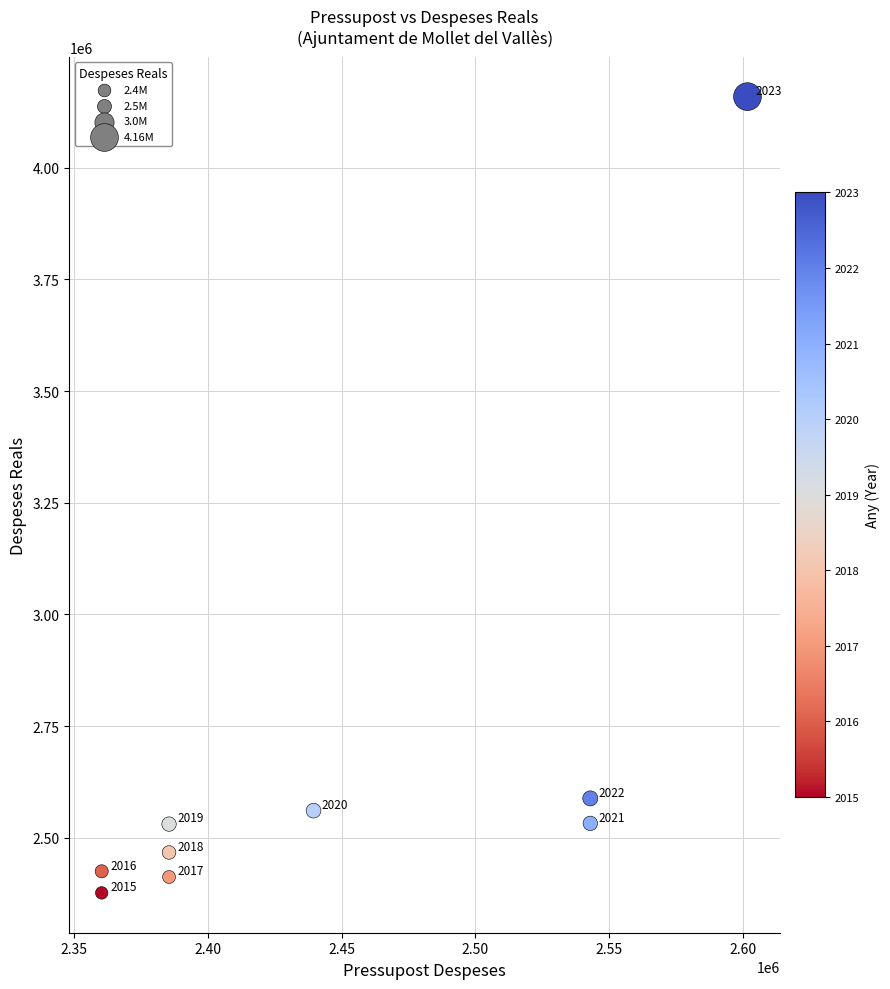

What Y value in the scatter plot is closest to 3267881?

2588500.9